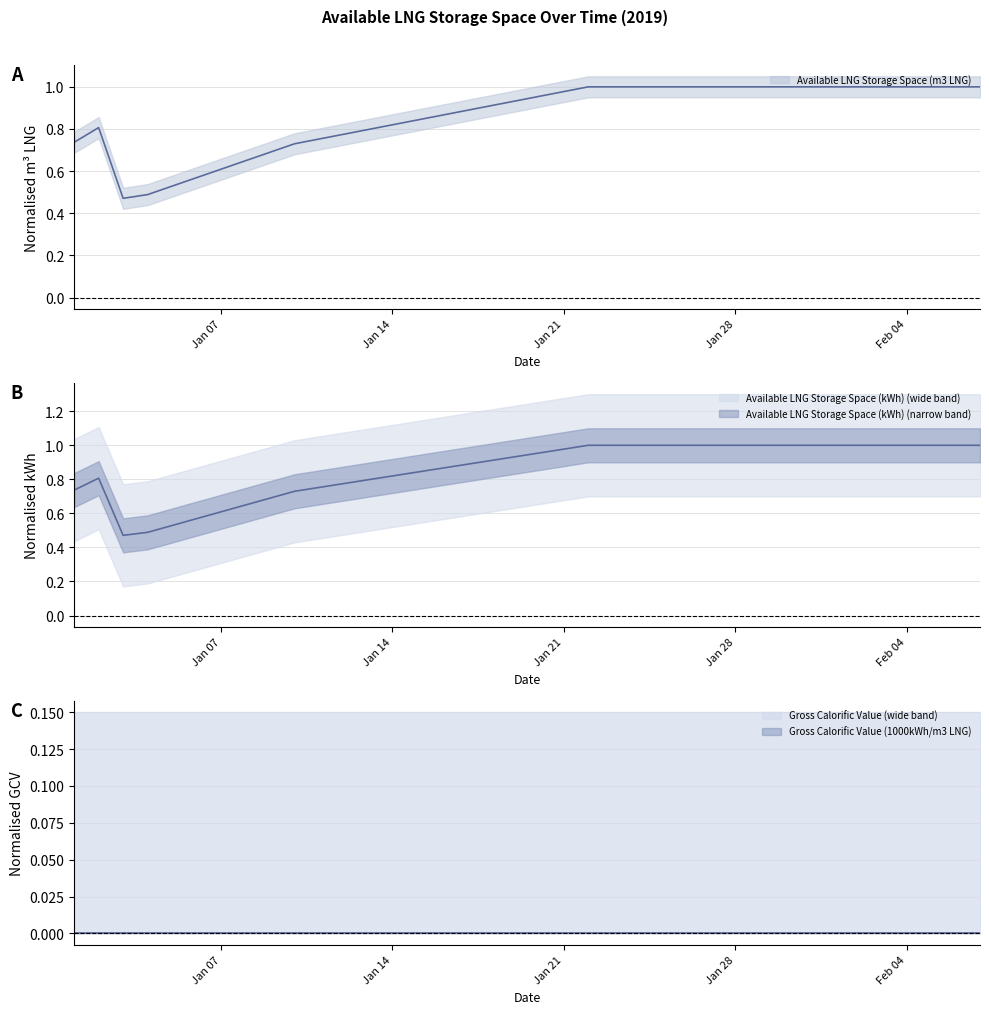

The value of Available LNG Storage Space (kWh) at 2019-01-19 is 0.9. True or false?

True